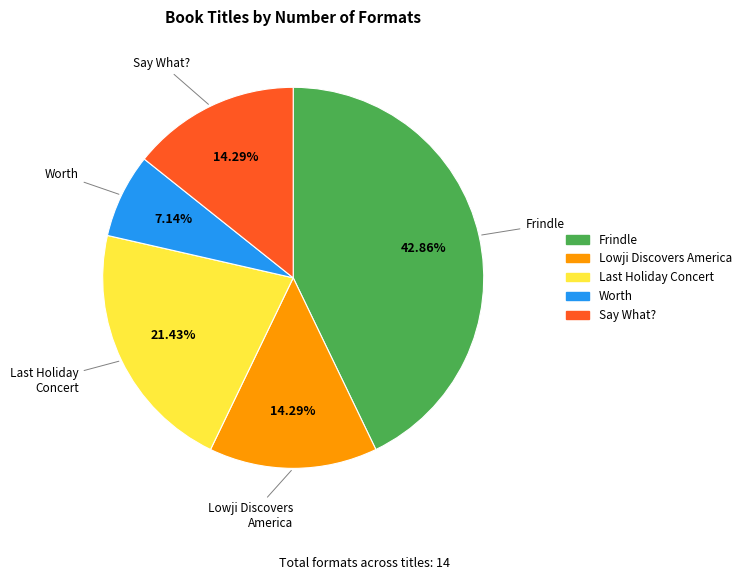

Is there any slice that represents more than half of the pie?

No